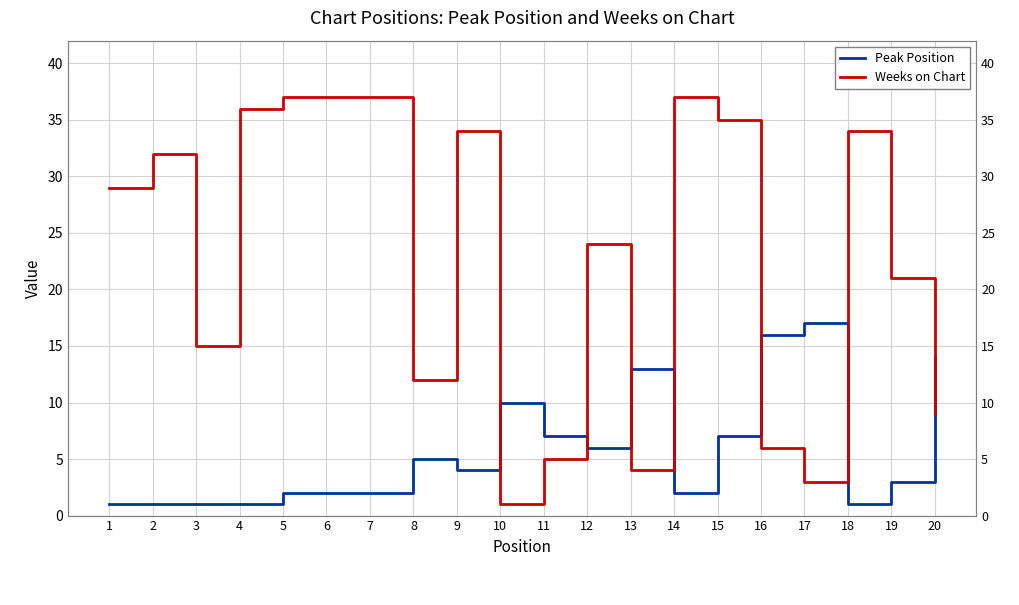

In Peak Position, how many points are higher than both neighbors (excluding endpoints)?

4